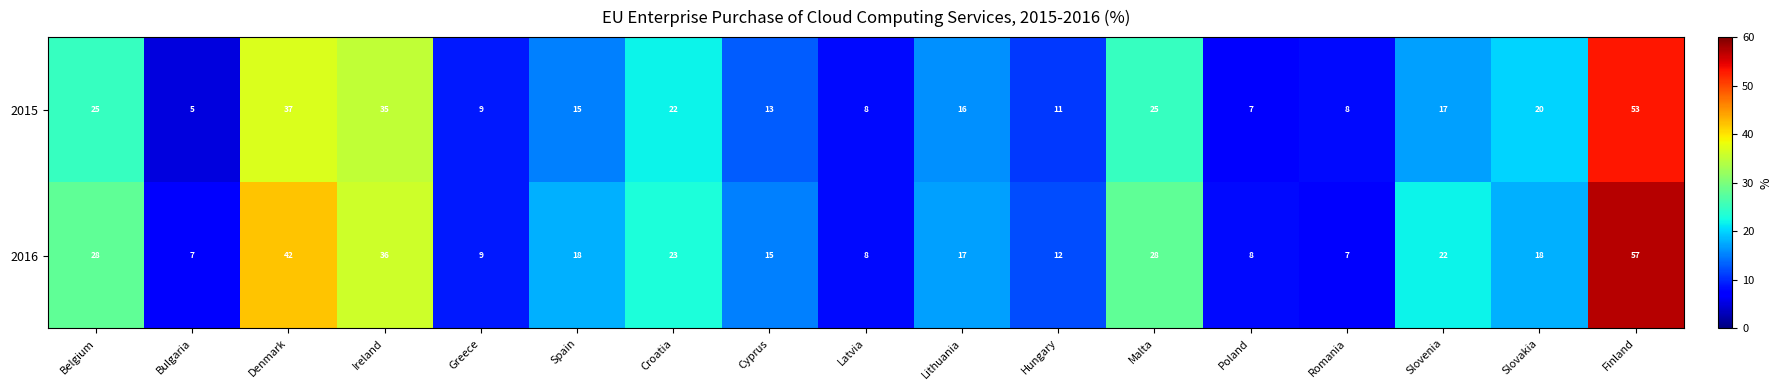

Between Belgium and Slovenia, which series saw the biggest shift?

2015